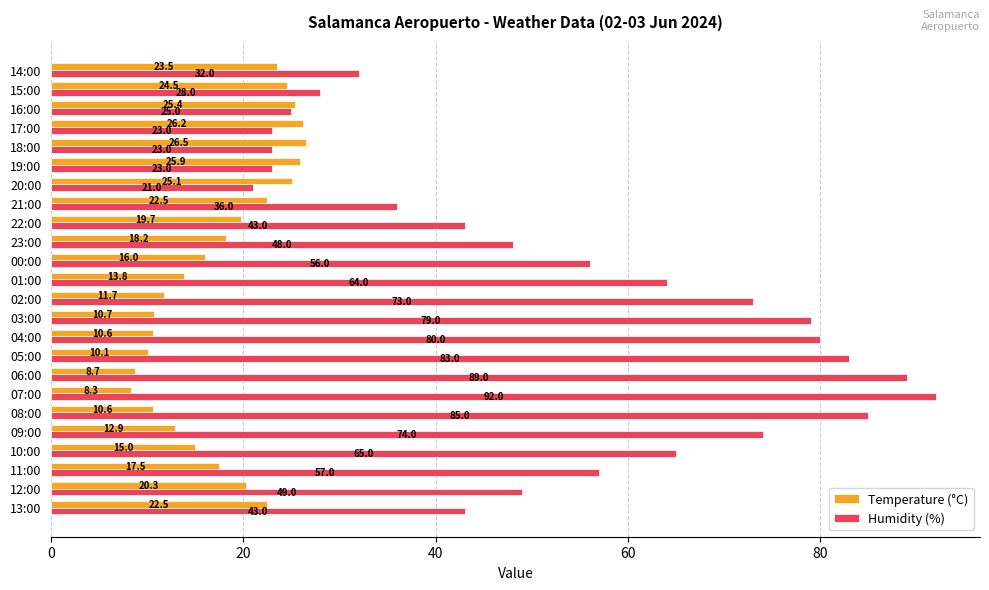

The Temperature (°C) series shows 11.0 at 00:00. True or false?

False